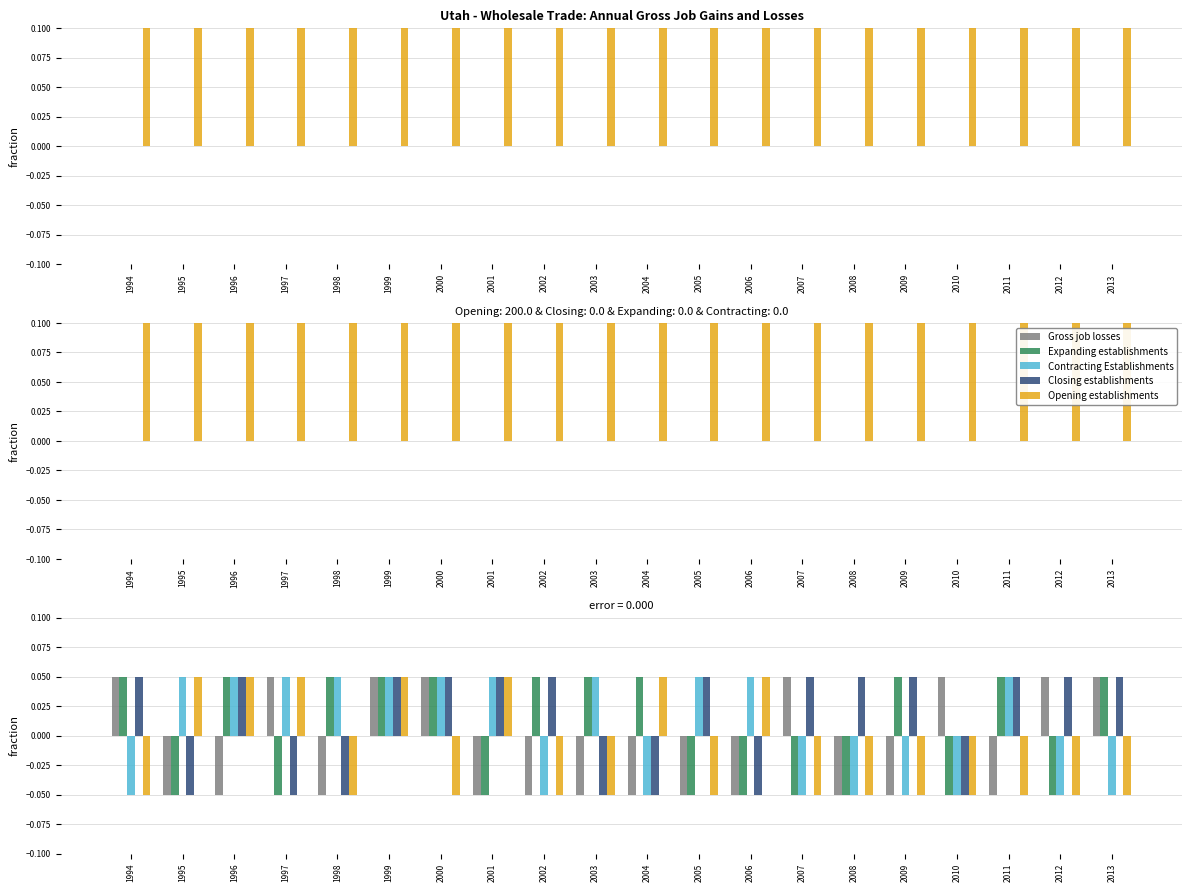

How many data points in Contracting Establishments are less than 0?

9